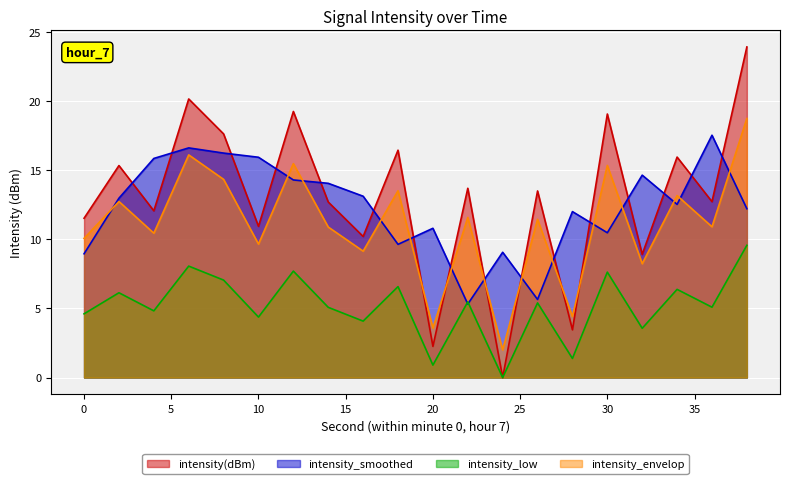

What is the sum of the values at 34 and 22?

29.6